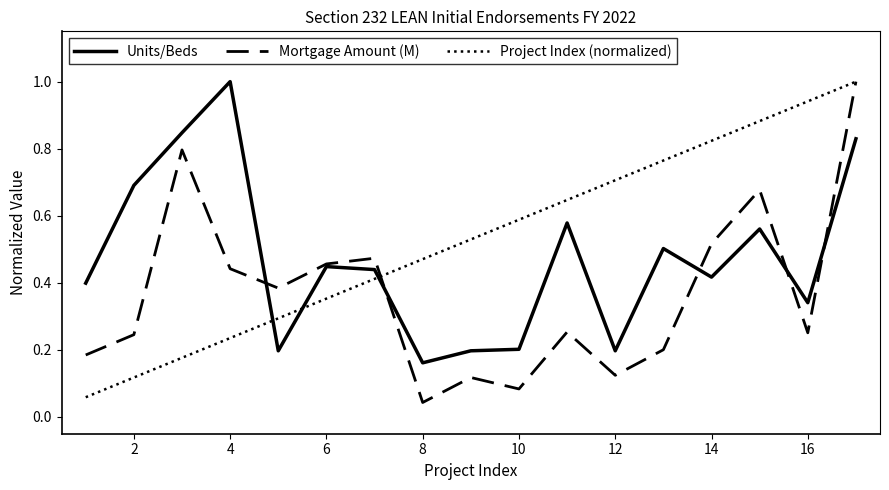

List the series in order of their overall mean, highest first.

Project Index (normalized), Units/Beds, Mortgage Amount (M)